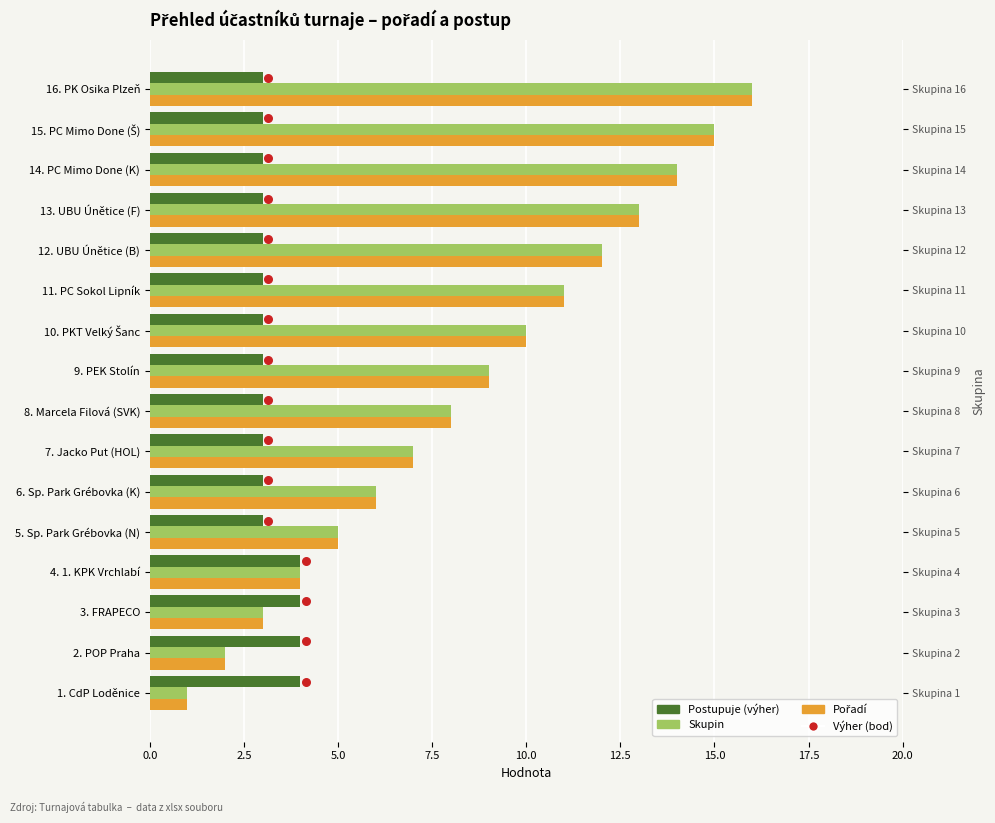

Which series has the largest total across all categories?

Skupin